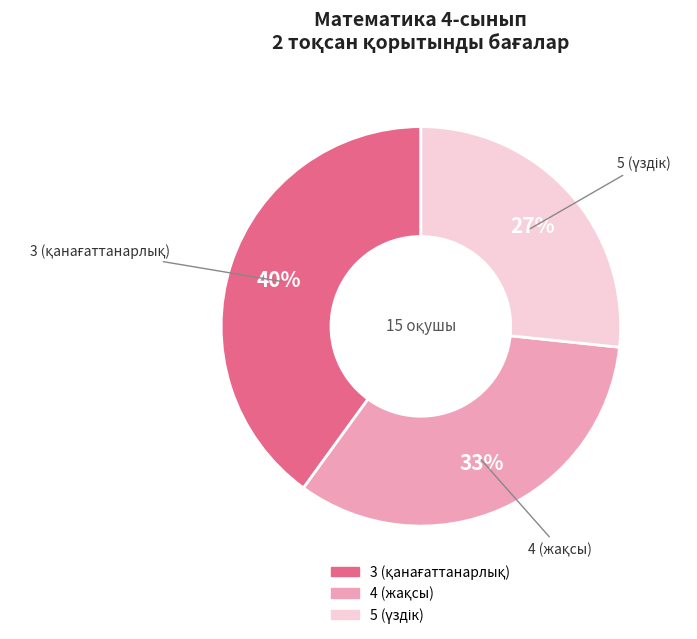

Count the number of slices in the pie.

3